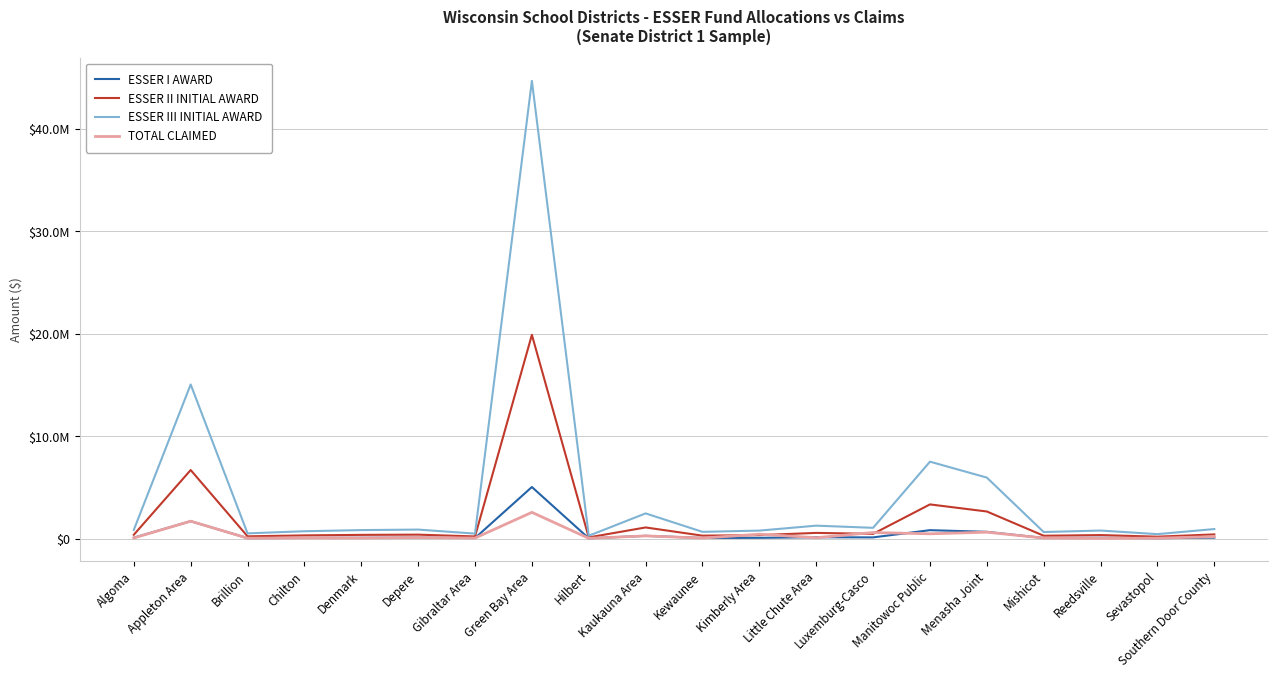

What is the approximate value of ESSER II INITIAL AWARD at Menasha Joint?

2657469.0